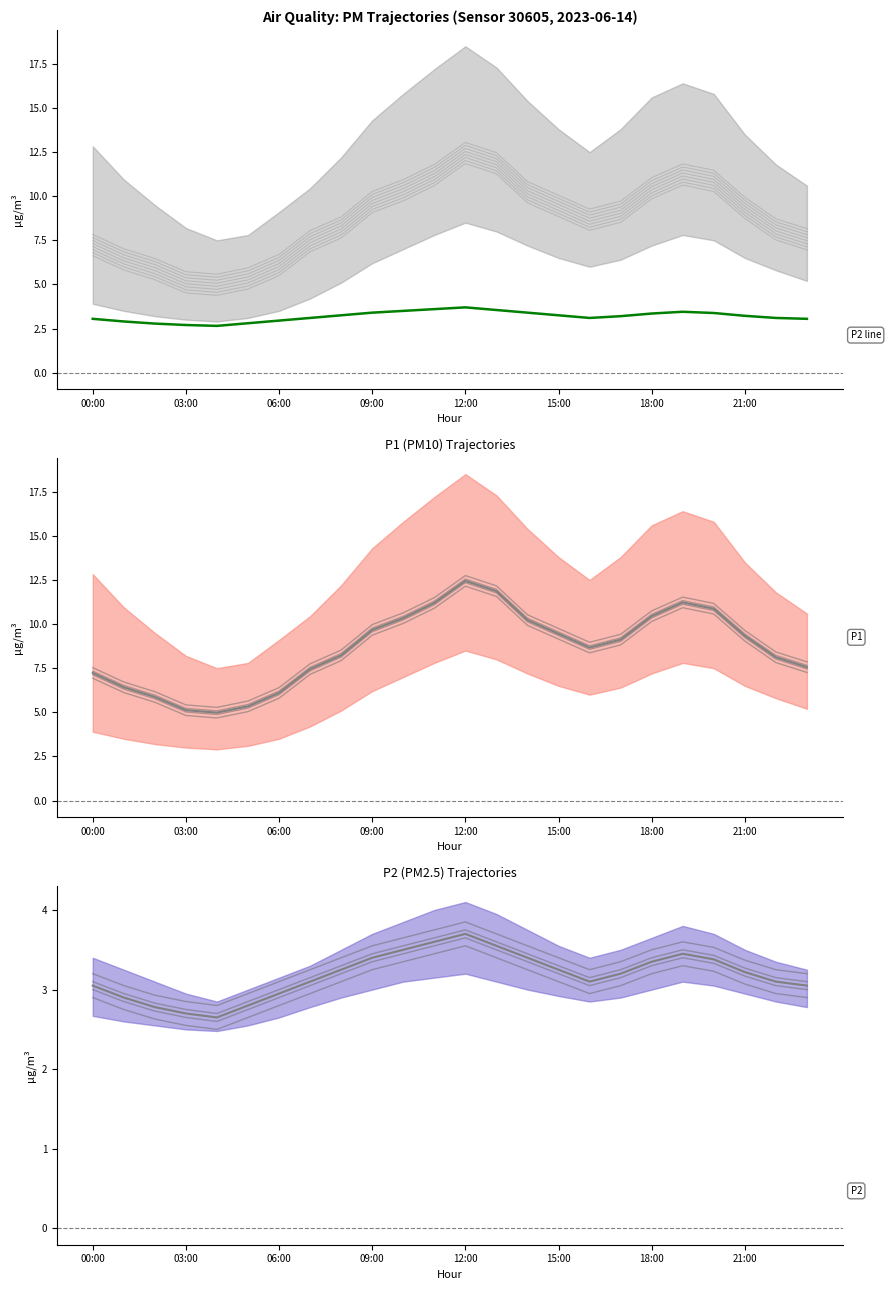

Which series has the widest spread of values?

P1 mean